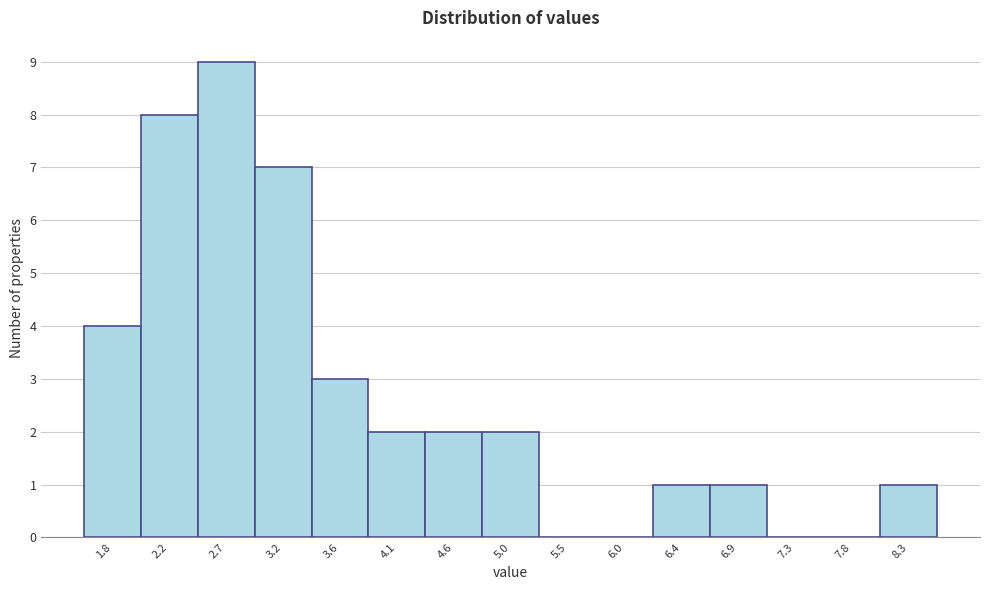

Reading left to right, list every bar in this chart as the range it spans on the x-axis followed by its height. Neither the bar edges nor the heights are printed on the chart, so give them approximately, as read against the axes.

1.55 to 2.00: 4
2.00 to 2.50: 8
2.50 to 2.95: 9
2.95 to 3.40: 7
3.40 to 3.85: 3
3.85 to 4.35: 2
4.35 to 4.80: 2
4.80 to 5.25: 2
5.25 to 5.70: 0
5.70 to 6.20: 0
6.20 to 6.65: 1
6.65 to 7.10: 1
7.10 to 7.55: 0
7.55 to 8.05: 0
8.05 to 8.50: 1